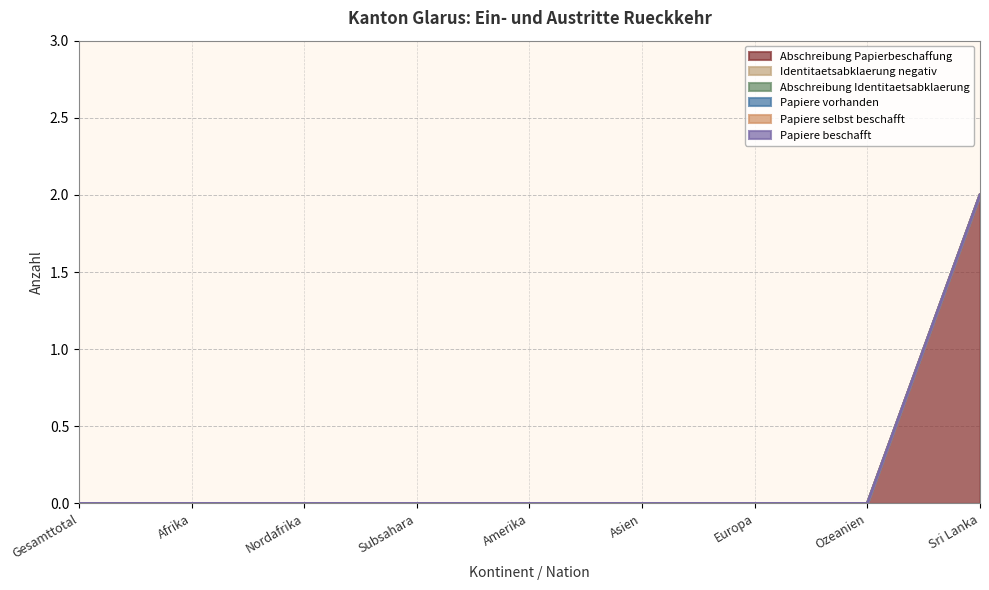

Reading left to right, list all the values displayed in this chart.

Abschreibung Papierbeschaffung: Gesamttotal=0	Afrika=0	Nordafrika=0	Subsahara=0	Amerika=0	Asien=0	Europa=0	Ozeanien=0	Sri Lanka=2
Identitaetsabklaerung negativ: Gesamttotal=0	Afrika=0	Nordafrika=0	Subsahara=0	Amerika=0	Asien=0	Europa=0	Ozeanien=0	Sri Lanka=0
Abschreibung Identitaetsabklaerung: Gesamttotal=0	Afrika=0	Nordafrika=0	Subsahara=0	Amerika=0	Asien=0	Europa=0	Ozeanien=0	Sri Lanka=0
Papiere vorhanden: Gesamttotal=0	Afrika=0	Nordafrika=0	Subsahara=0	Amerika=0	Asien=0	Europa=0	Ozeanien=0	Sri Lanka=0
Papiere selbst beschafft: Gesamttotal=0	Afrika=0	Nordafrika=0	Subsahara=0	Amerika=0	Asien=0	Europa=0	Ozeanien=0	Sri Lanka=0
Papiere beschafft: Gesamttotal=0	Afrika=0	Nordafrika=0	Subsahara=0	Amerika=0	Asien=0	Europa=0	Ozeanien=0	Sri Lanka=0